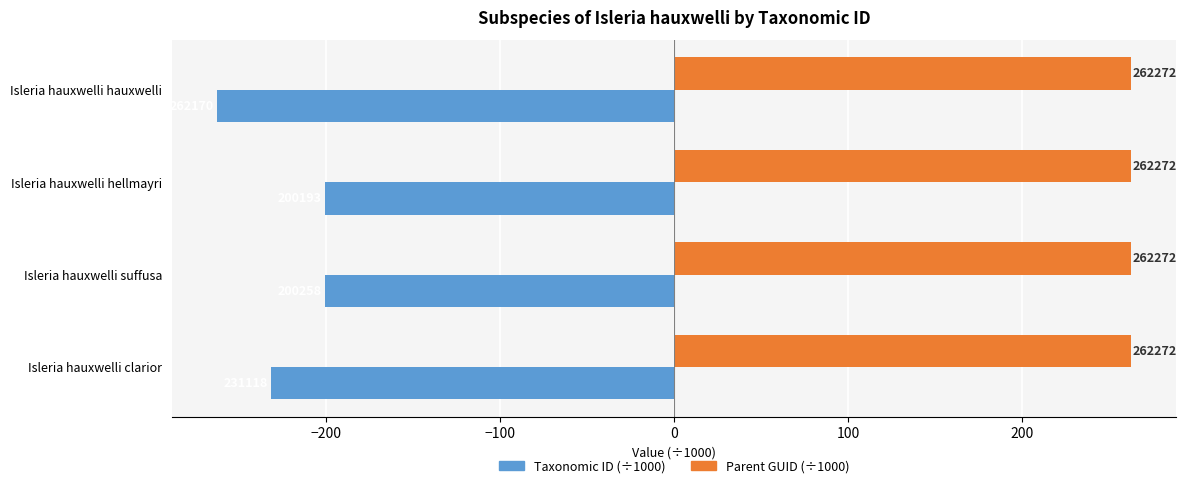

What are all the series names shown in the legend?

Taxonomic ID (÷1000), Parent GUID (÷1000)